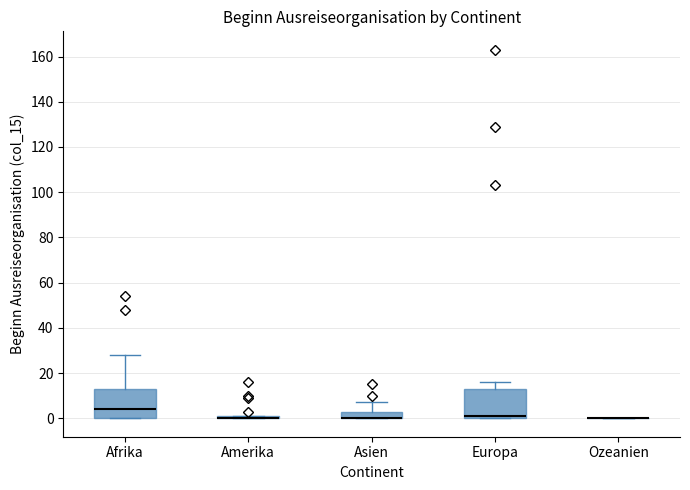

Reading left to right, transcribe this box plot: for each box, give where its median line is, the range the box spans, and where its two whiskers end, as read against the y-axis. The values are not printed on the chart, so give them approximately, as read against the axis.

Afrika: median 4, box 0 to 14, whiskers 0 to 28
Amerika: box collapsed to a line at 0, whiskers 0 to 2
Asien: median 0 (drawn on the box's lower edge), box 0 to 4, whiskers 0 to 8
Europa: median 2, box 0 to 14, whiskers 0 to 16
Ozeanien: box collapsed to a line at 0, whiskers 0 to 0